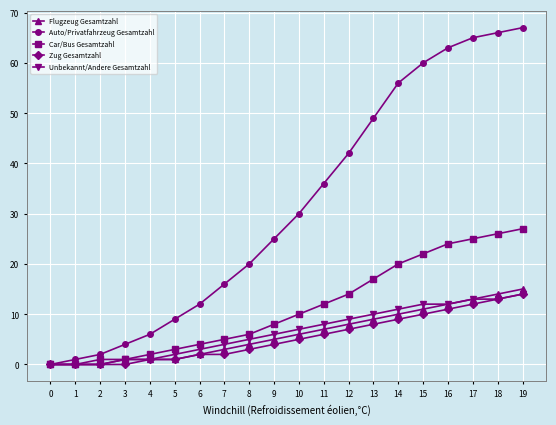

What is the sum of all Unbekannt/Andere Gesamtzahl values?

131